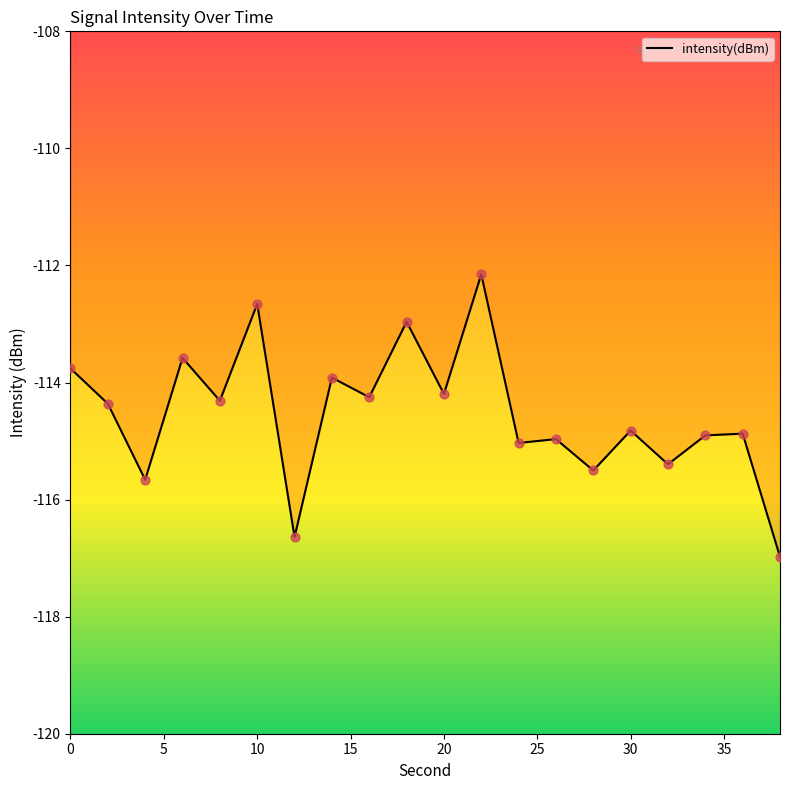

What is the difference between the maximum and minimum values?

4.8